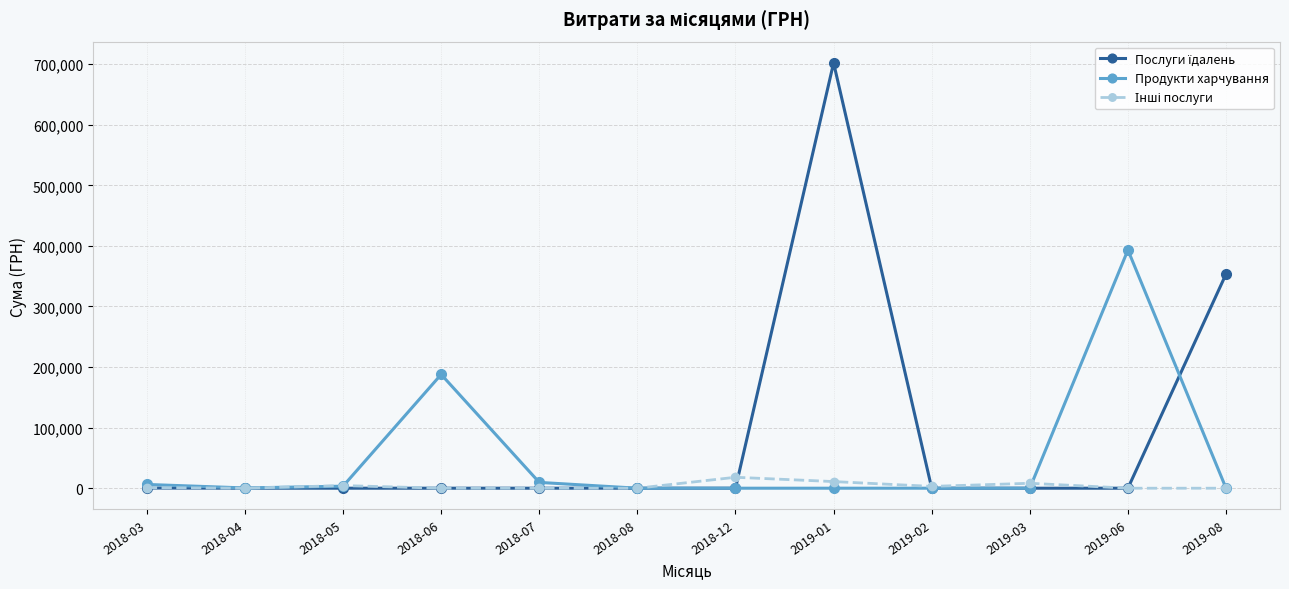

True or false: Продукти харчування has more than 0 interior local peaks.

True